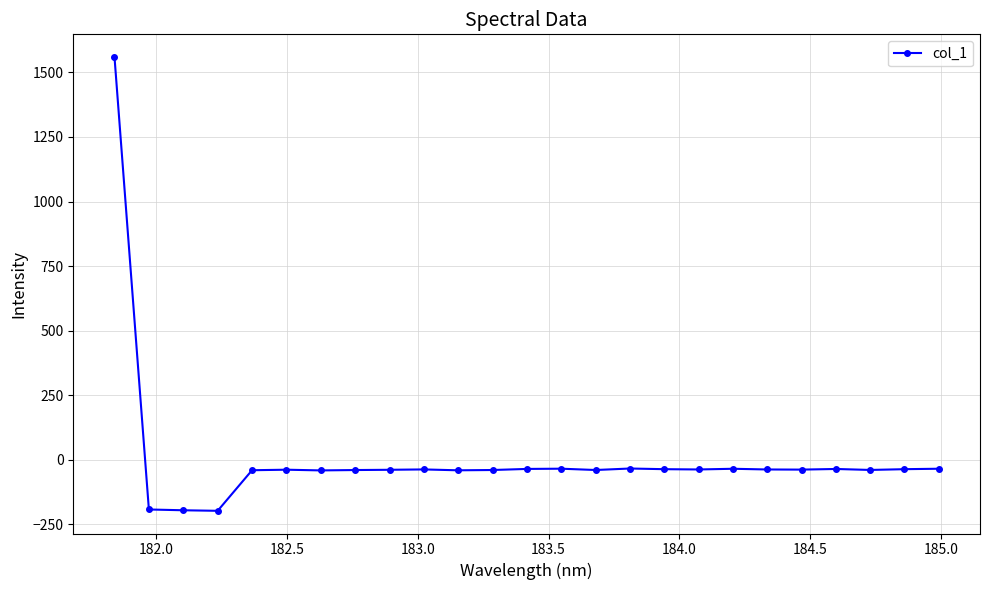

What is the average value?

7.7